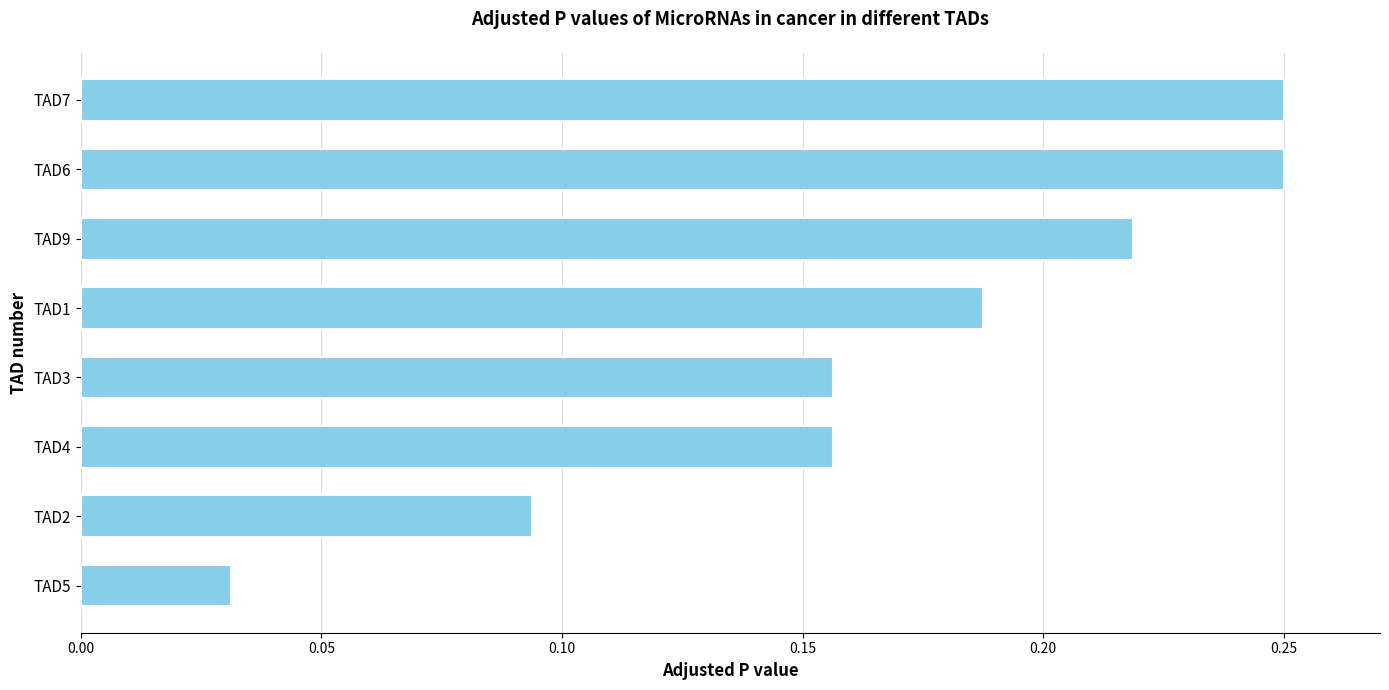

At which category does the chart reach its minimum across all series?

TAD5